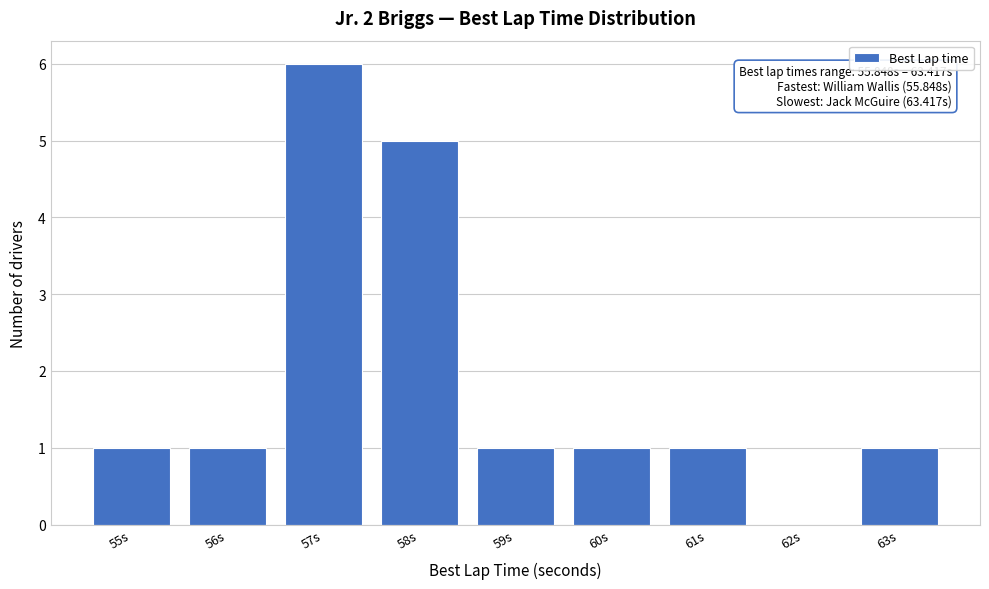

Reading right to left, what are all the values shown in this chart?

63s=1	62s=0	61s=1	60s=1	59s=1	58s=5	57s=6	56s=1	55s=1